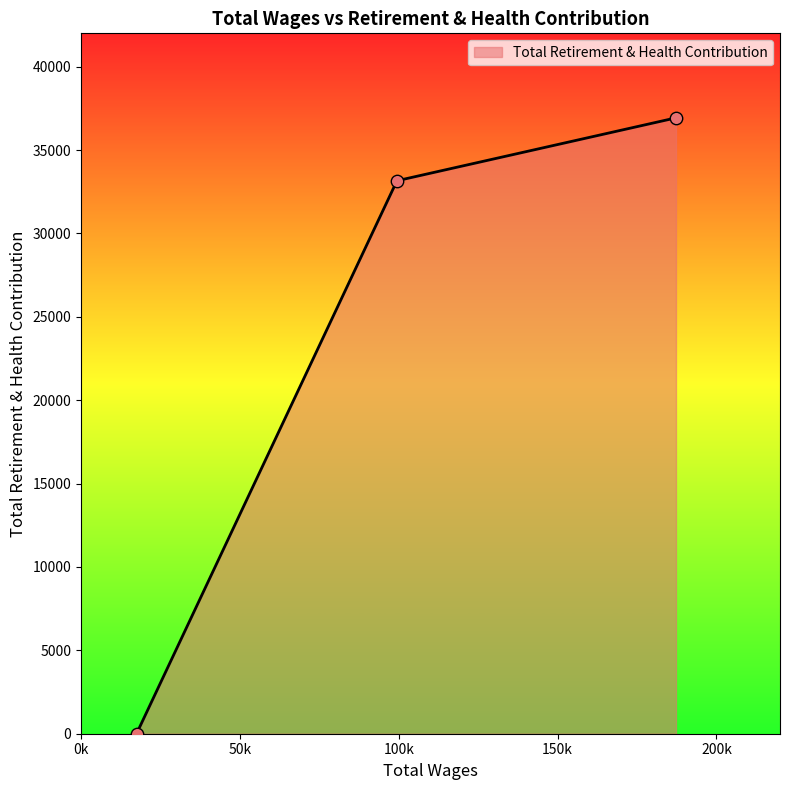

What is the sum of all values?

70091